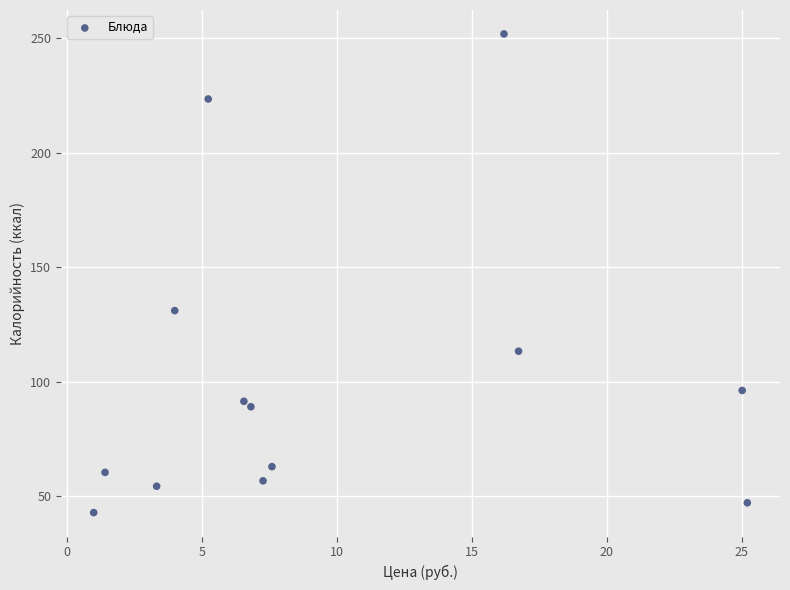

What is the range of X values (max minus min)?

24.2